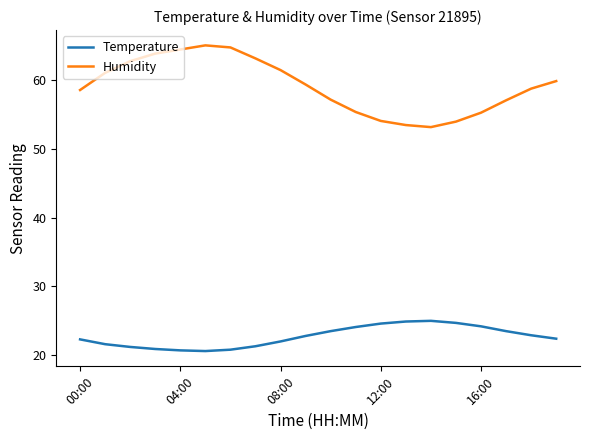

At how many categories does at least one series exceed 48?

20